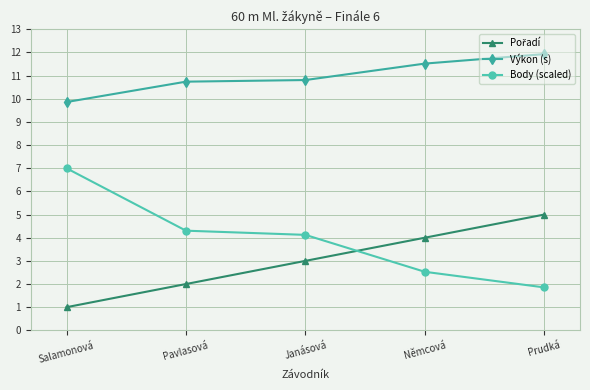

Does the chart display data point markers on the line(s)?

Yes